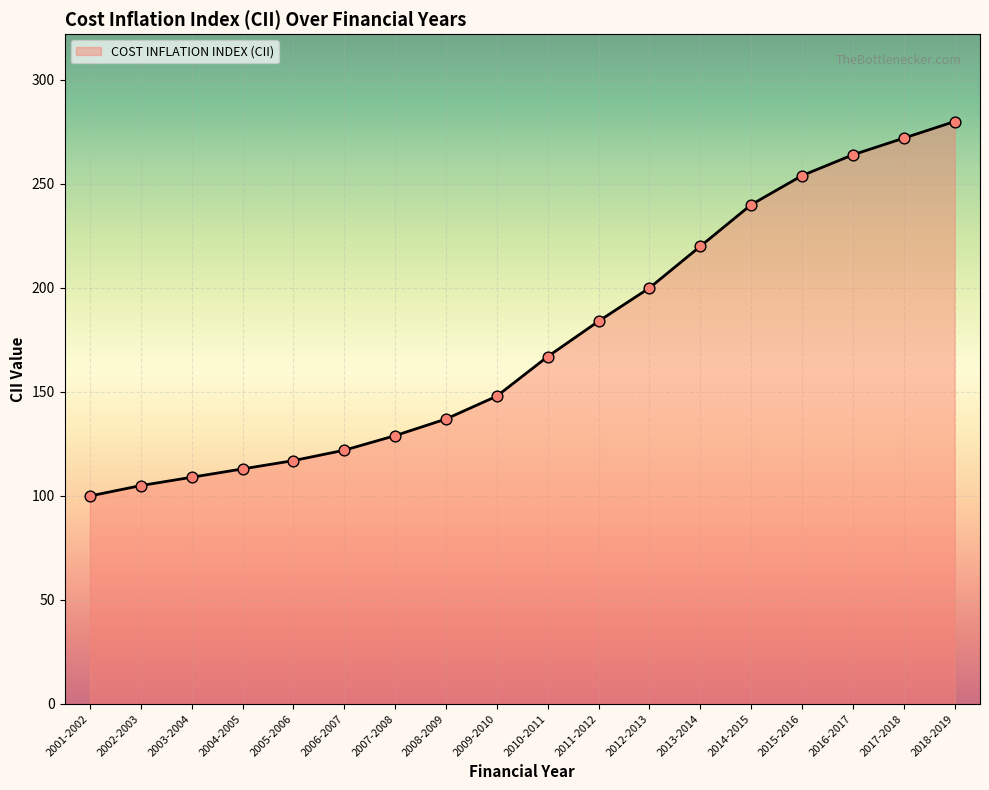

Approximately how many times larger is the value at 2009-2010 compared to 2018-2019?

0.5